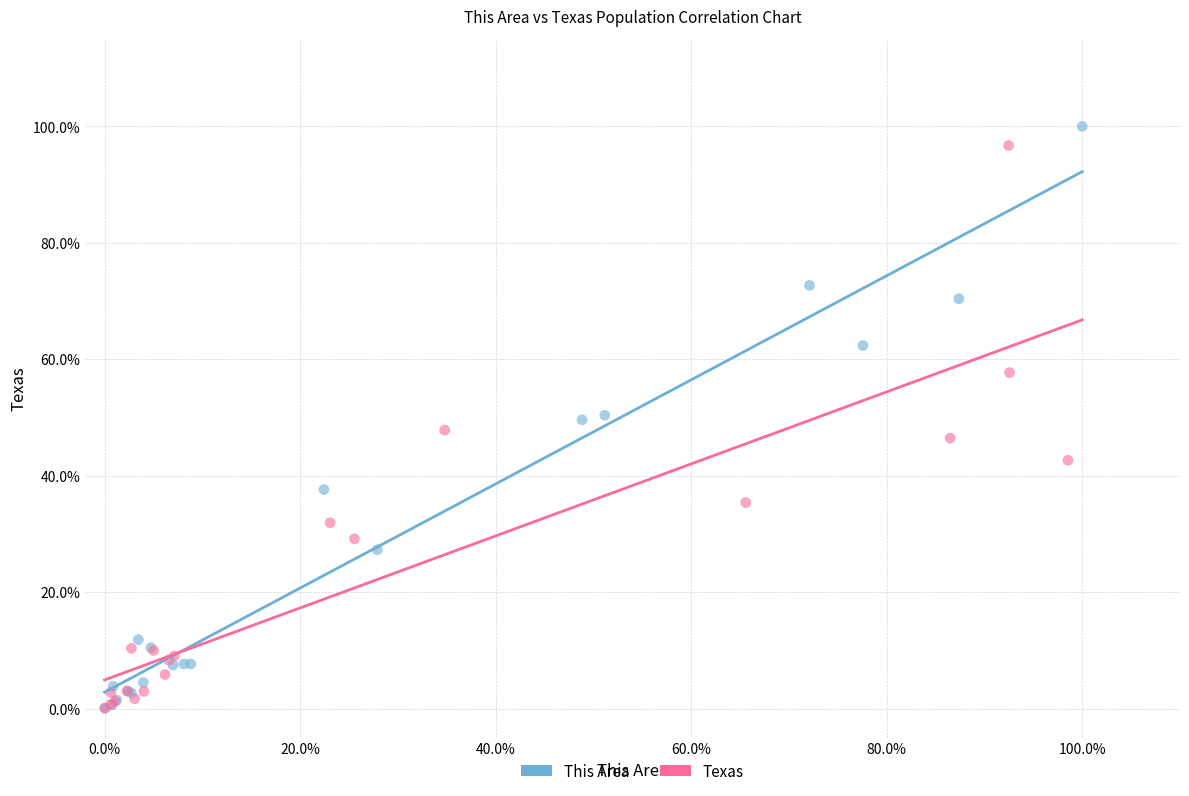

Which series contains the highest Y value?

This Area